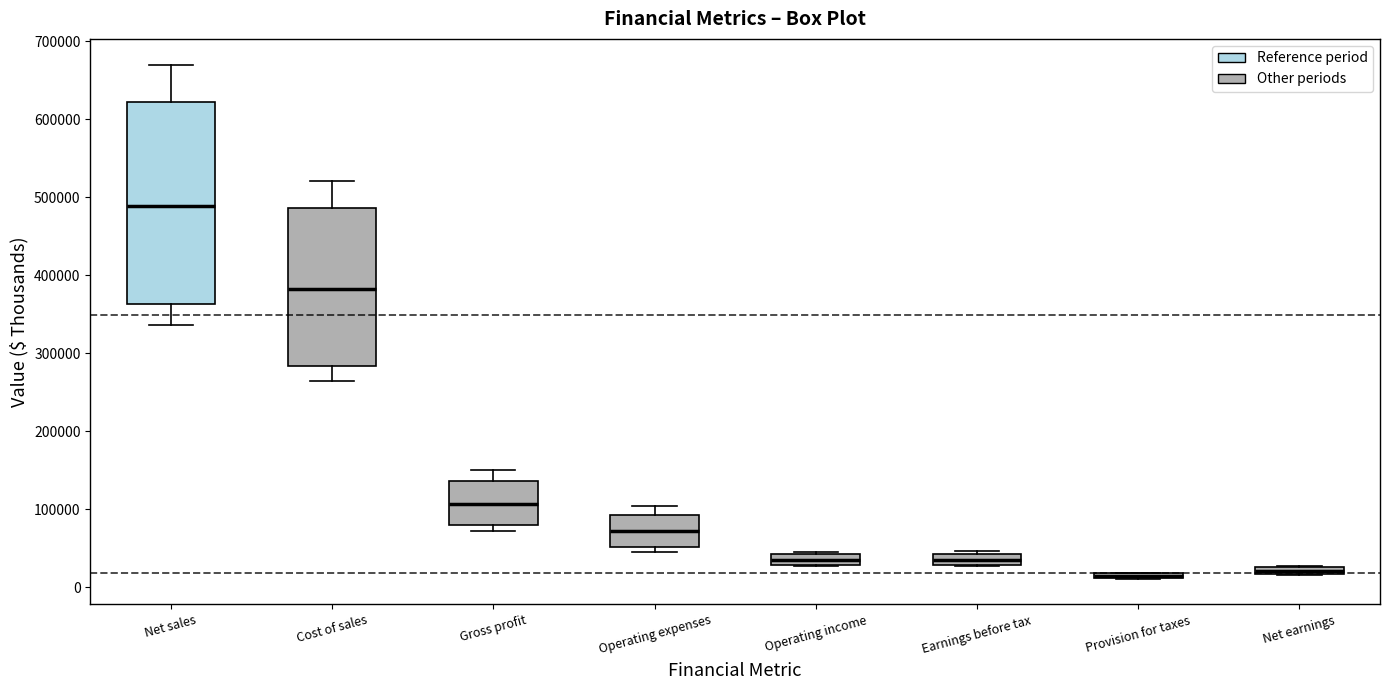

Which box is the tallest, from its lower edge to its upper edge?

Net sales